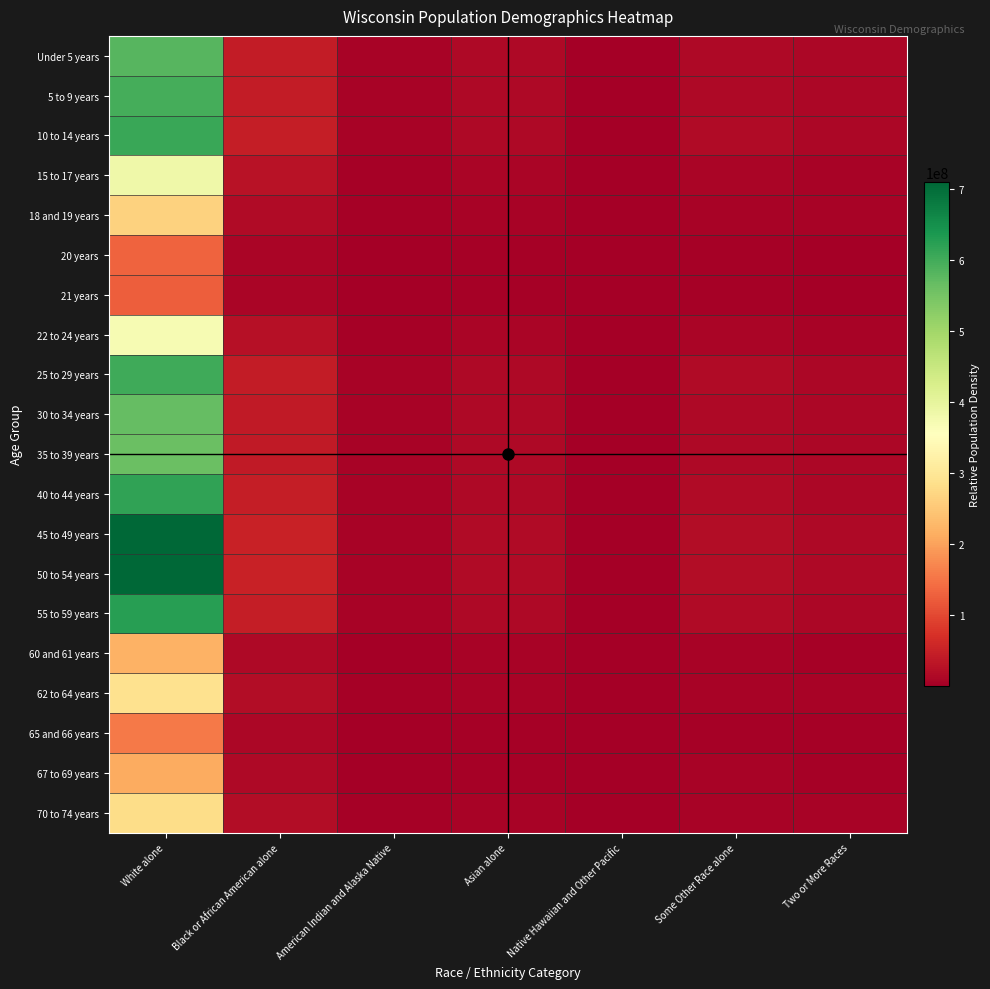

At which category does the chart reach its peak across all series?

White alone